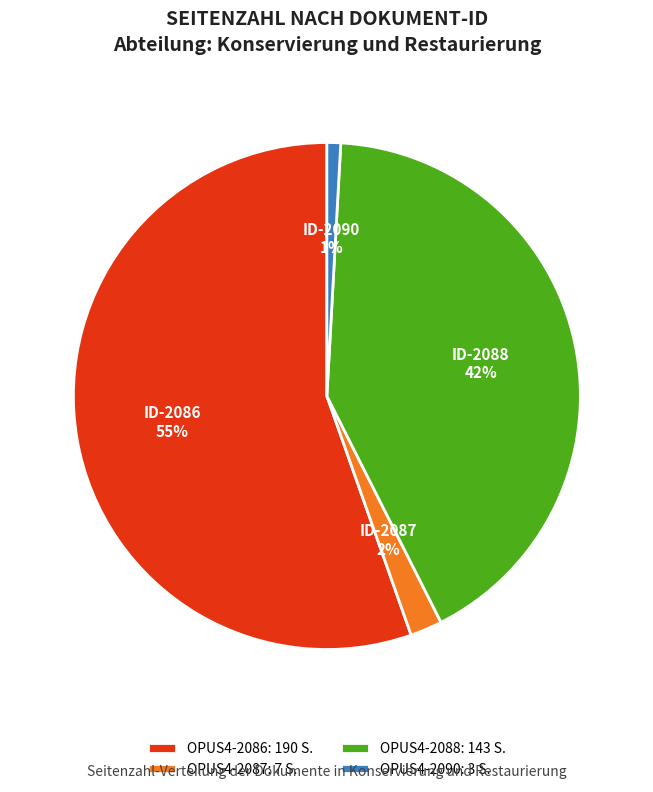

Which has a higher value, OPUS4-2088: 143 S. or OPUS4-2087: 7 S.?

OPUS4-2088: 143 S.